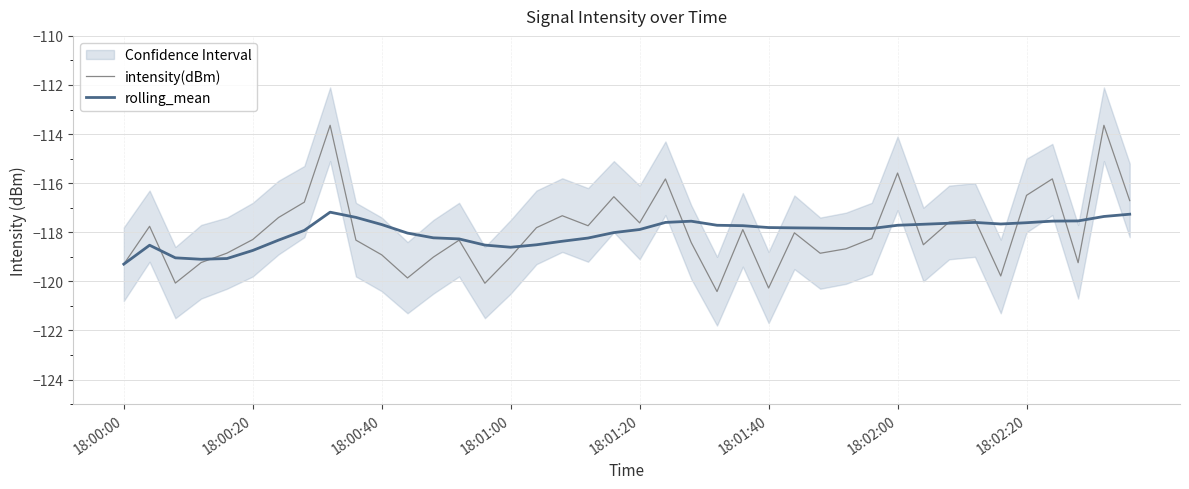

What is the difference between the second highest and second lowest values in the intensity(dBm) series?

6.6